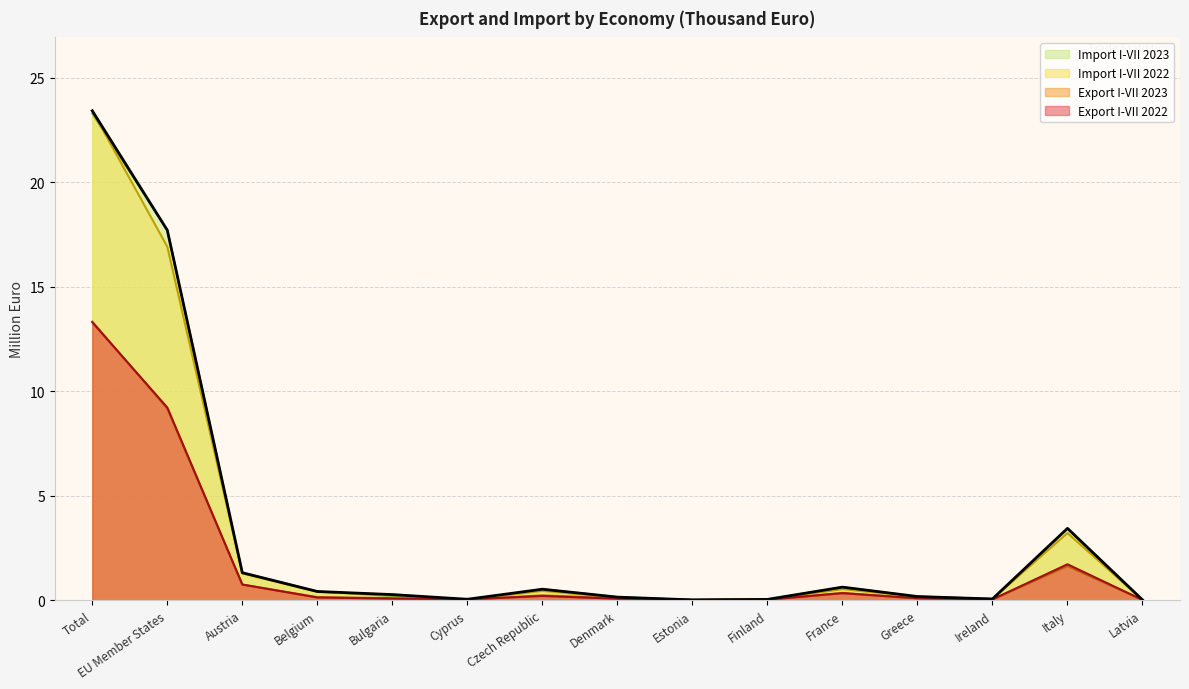

The value of Export I-VII 2023 at Ireland is 0.0. True or false?

False